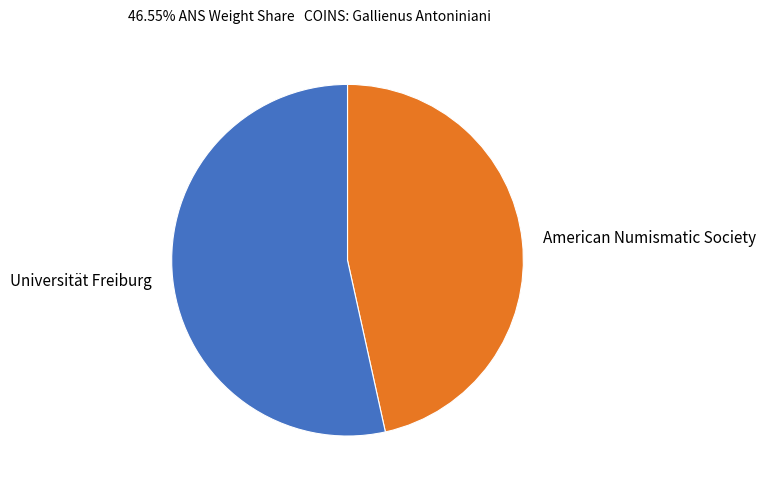

Between American Numismatic Society and Universität Freiburg, which is larger?

Universität Freiburg